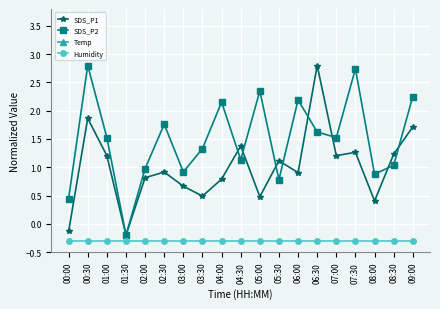

At which category does the chart reach its peak across all series?

06:30